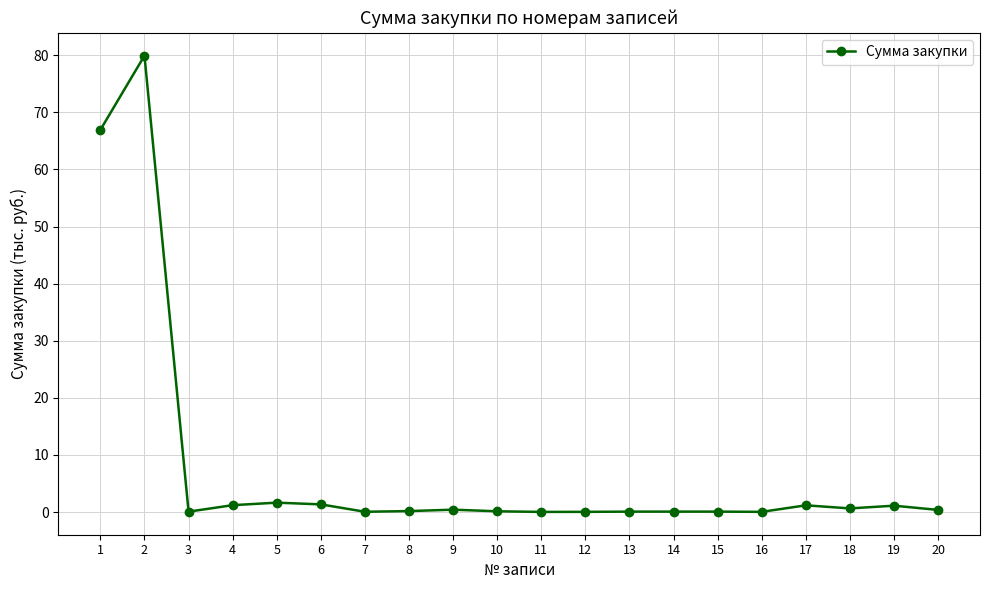

What is the value of the 20th point from the left?

0.4